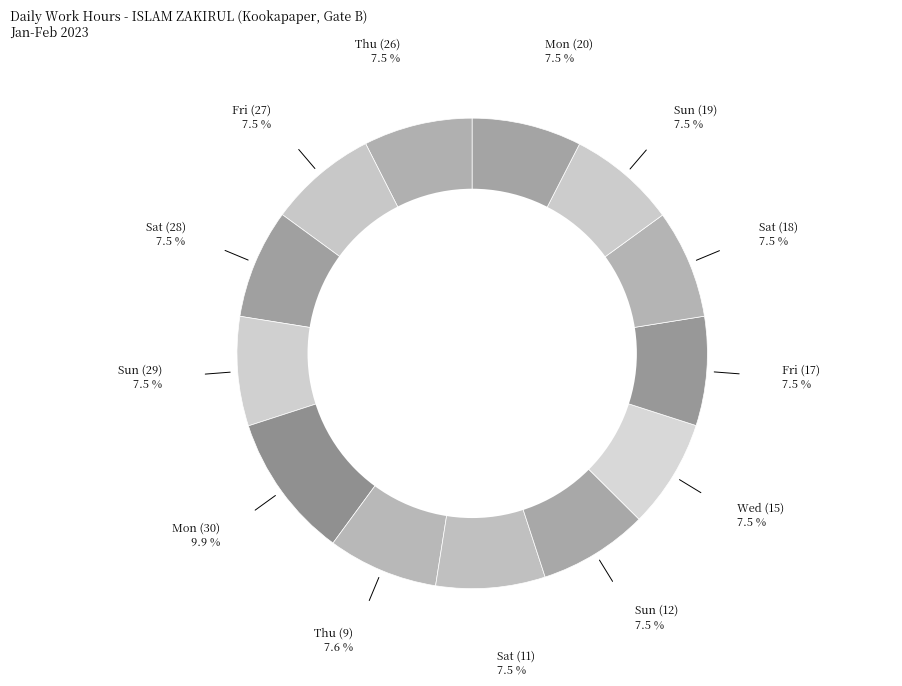

Does Sun (12) account for over 50% of the chart?

No